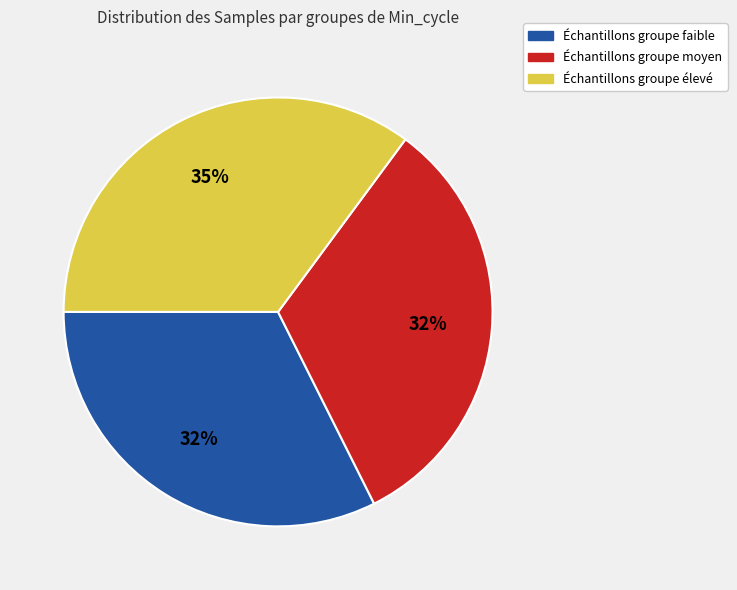

To the nearest percent, what is the difference between the largest and smallest slice percentages?

3%